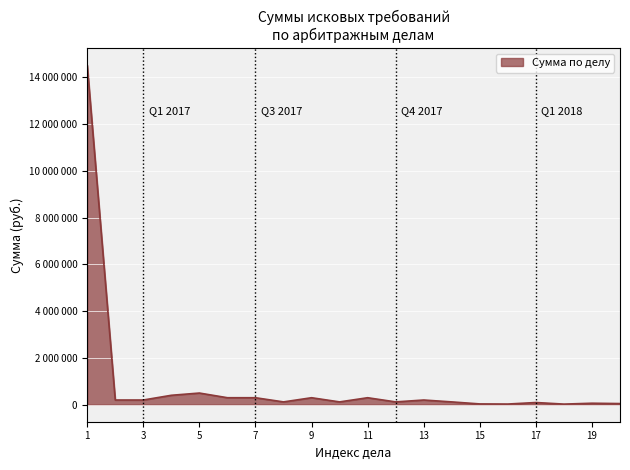

Does the chart display data point markers on the line(s)?

No